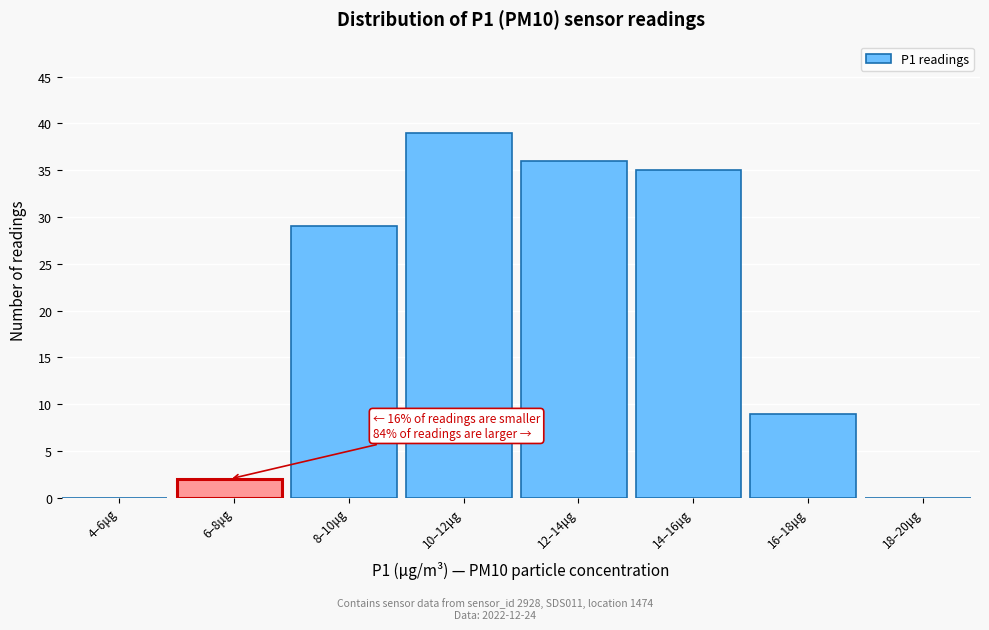

Reading left to right, extract all data points from this chart.

4–6μg=0	6–8μg=2	8–10μg=29	10–12μg=39	12–14μg=36	14–16μg=35	16–18μg=9	18–20μg=0